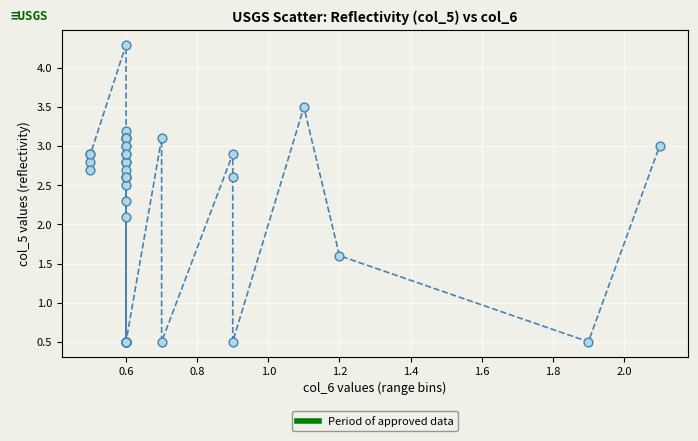

What Y value in the scatter plot is closest to 2?

2.1